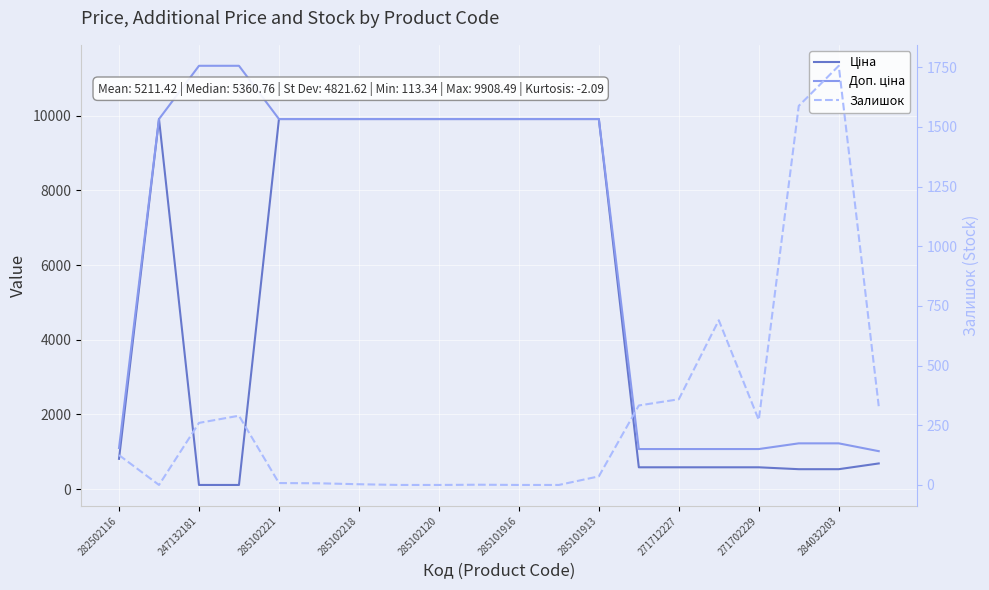

How many lines are shown in the chart?

3